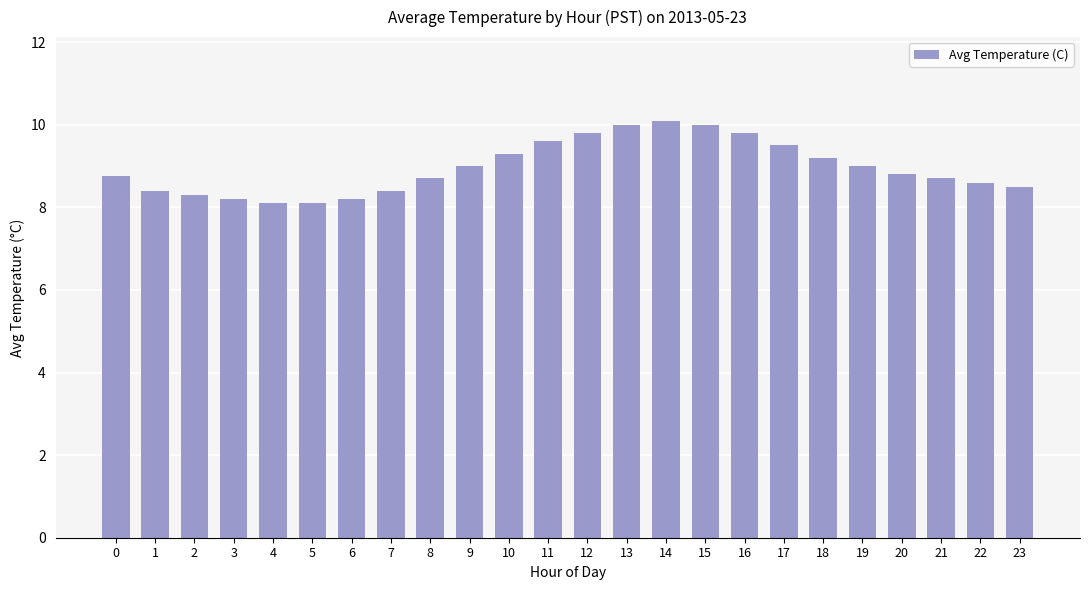

Approximately how many times larger is the value at 3 compared to 4?

1.0